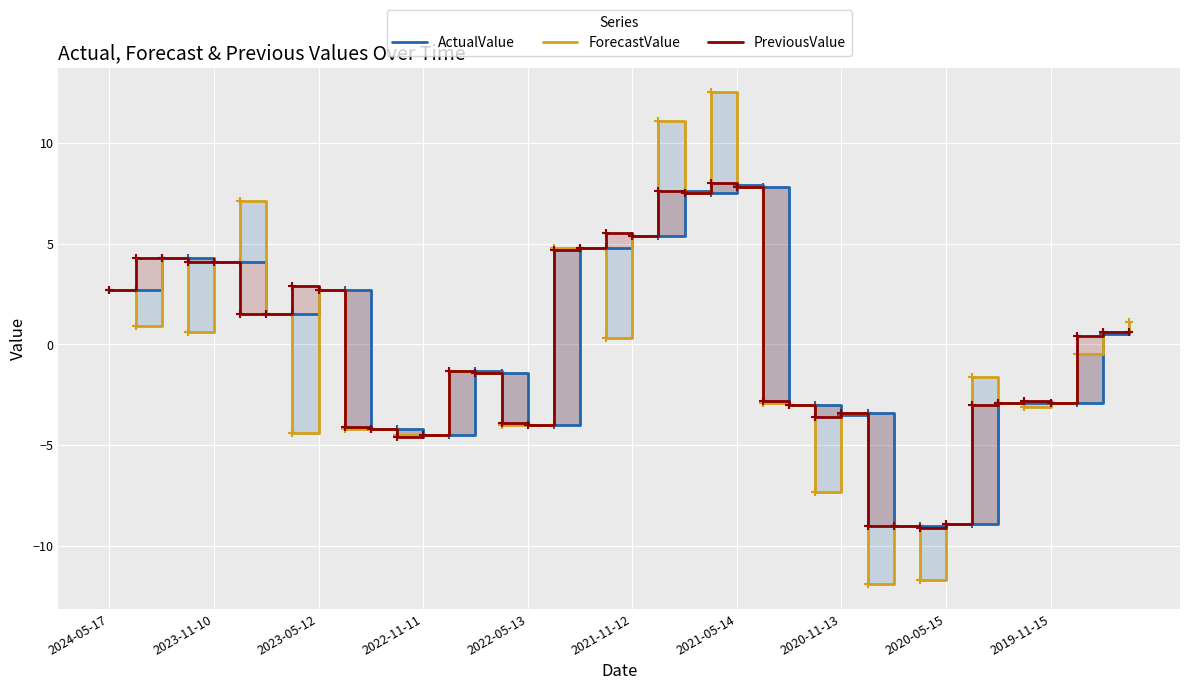

Which series has the largest range (max minus min)?

ForecastValue